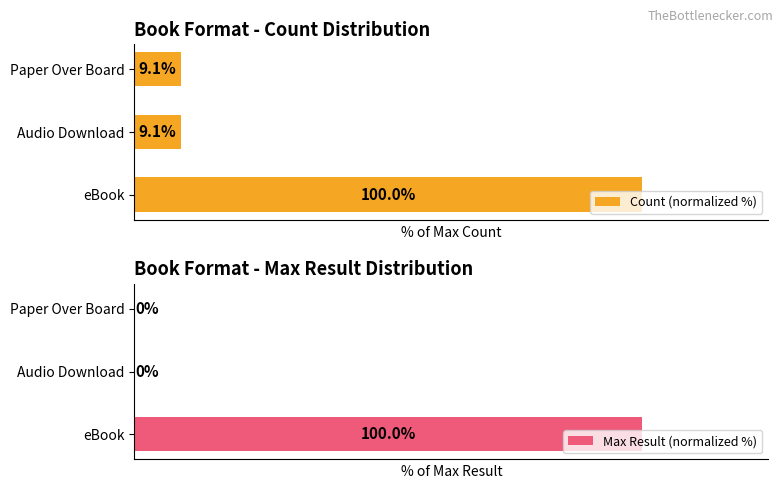

Rank the series by their maximum value, from highest to lowest.

Count (normalized %), Max Result (normalized %)